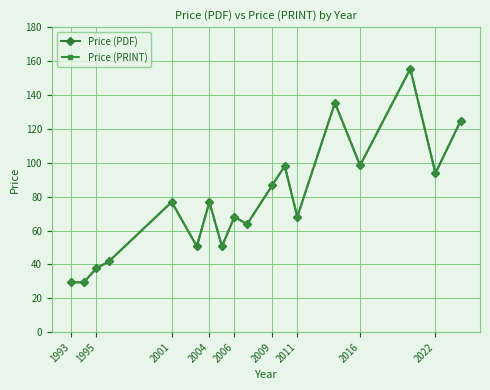

At which category is the sum across all series the highest?

15